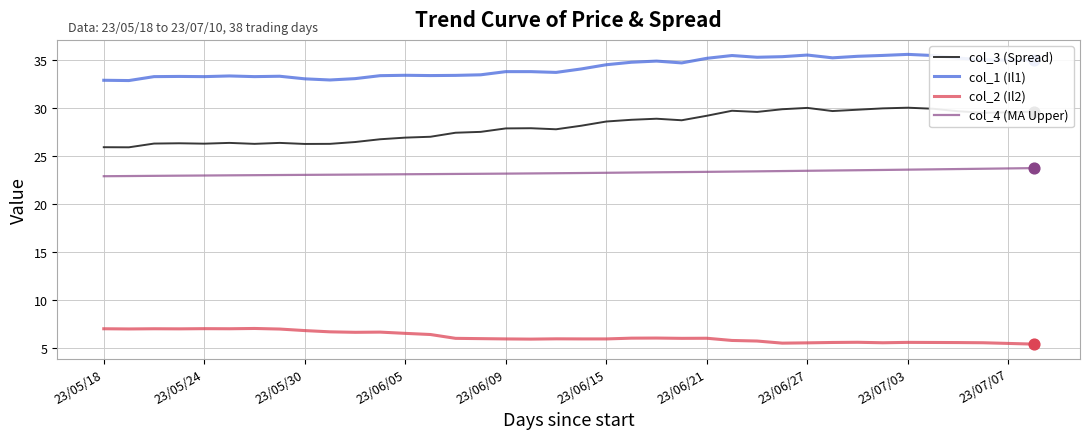

Which series has the largest total across all categories?

col_1 (Il1)